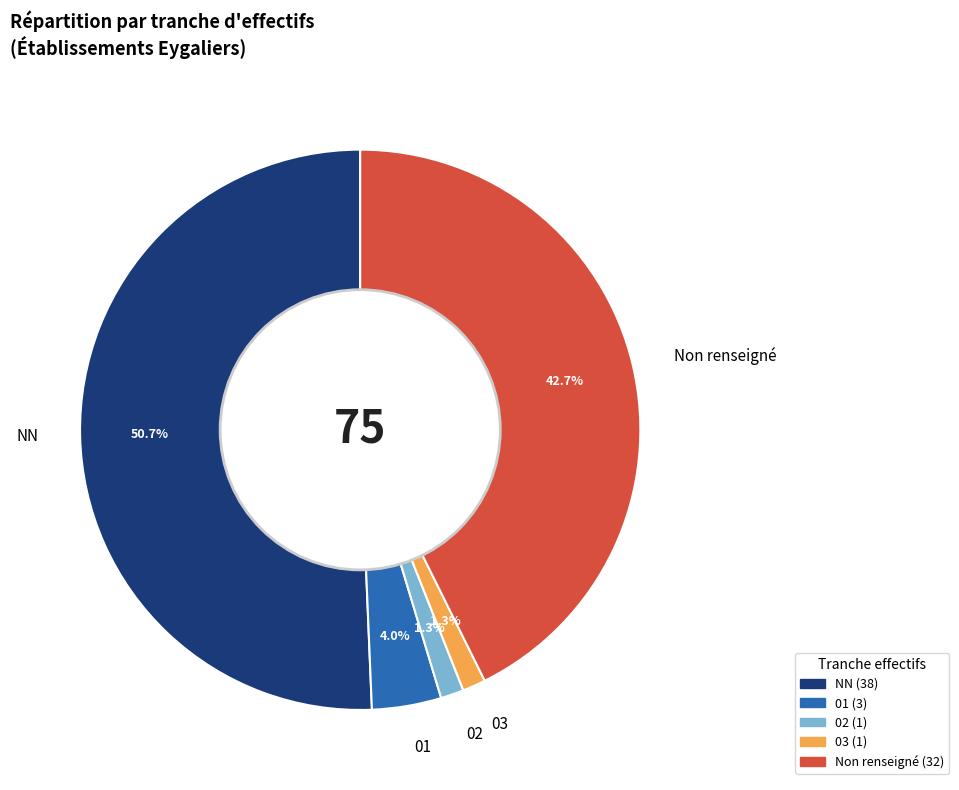

True or false: 01 accounts for 4% of the total.

True